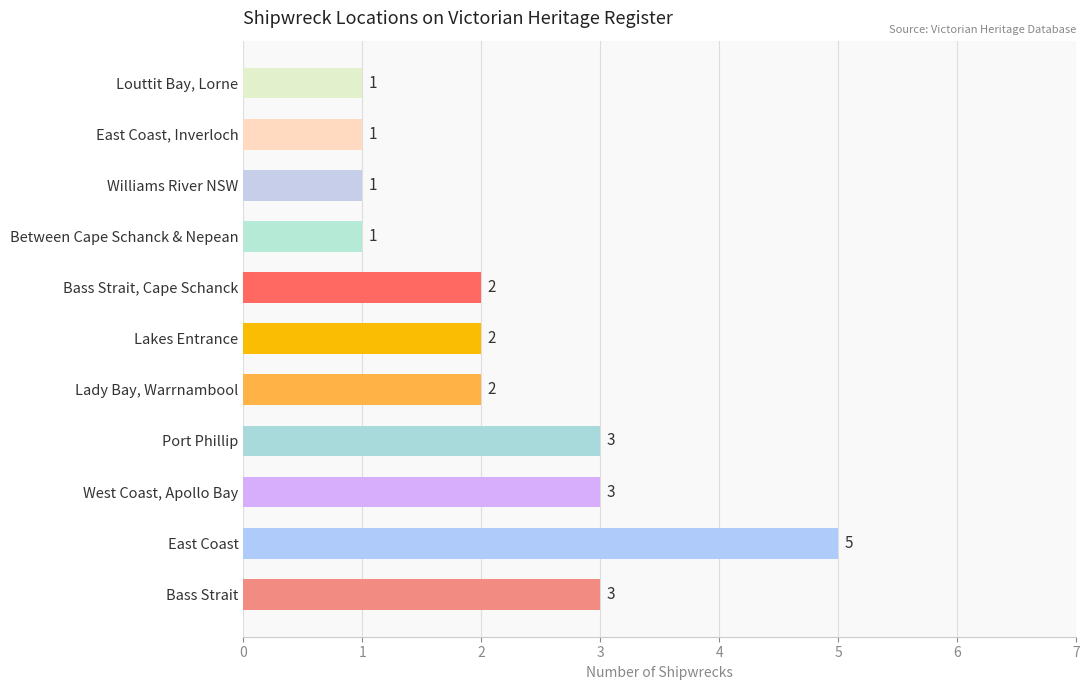

Reading bottom to top, what are all the values shown in this chart?

3	5	3	3	2	2	2	1	1	1	1